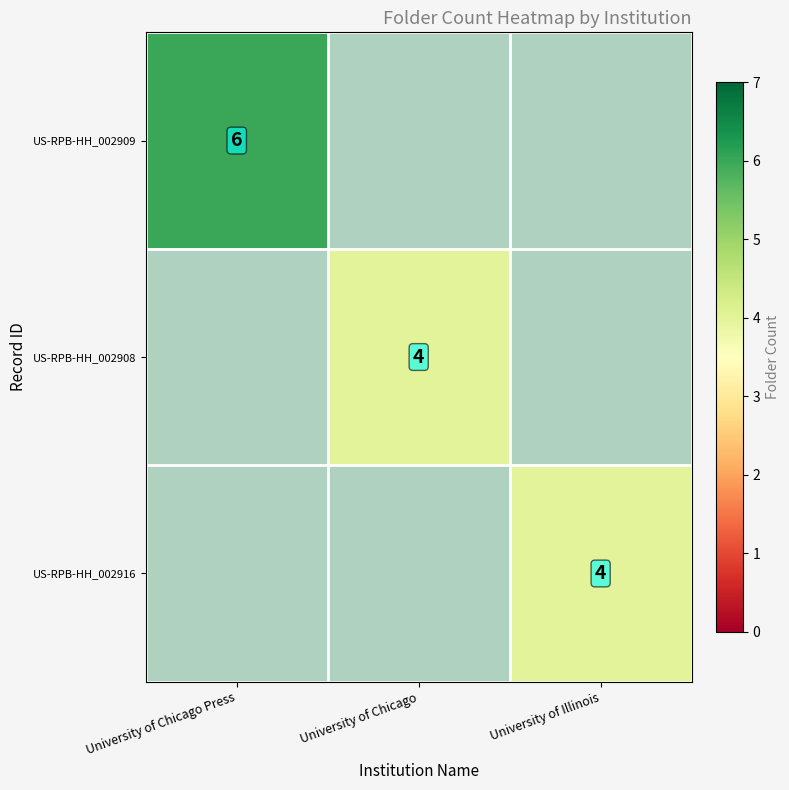

Is it true that US-RPB-HH_002908 equals 2.6 at University of Chicago?

False